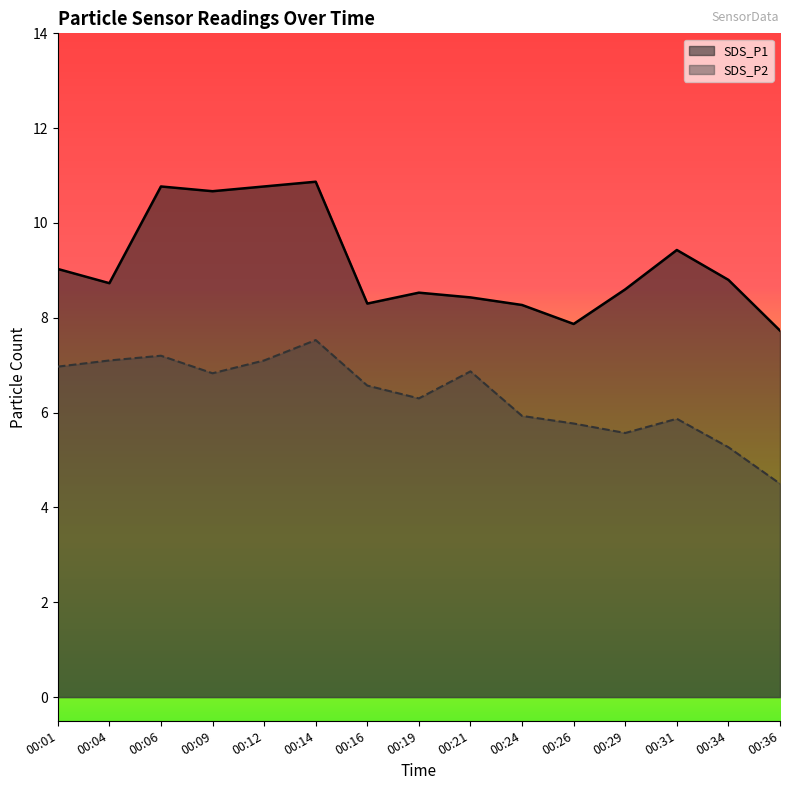

Which series changed the most between 00:04 and 00:24?

SDS_P2